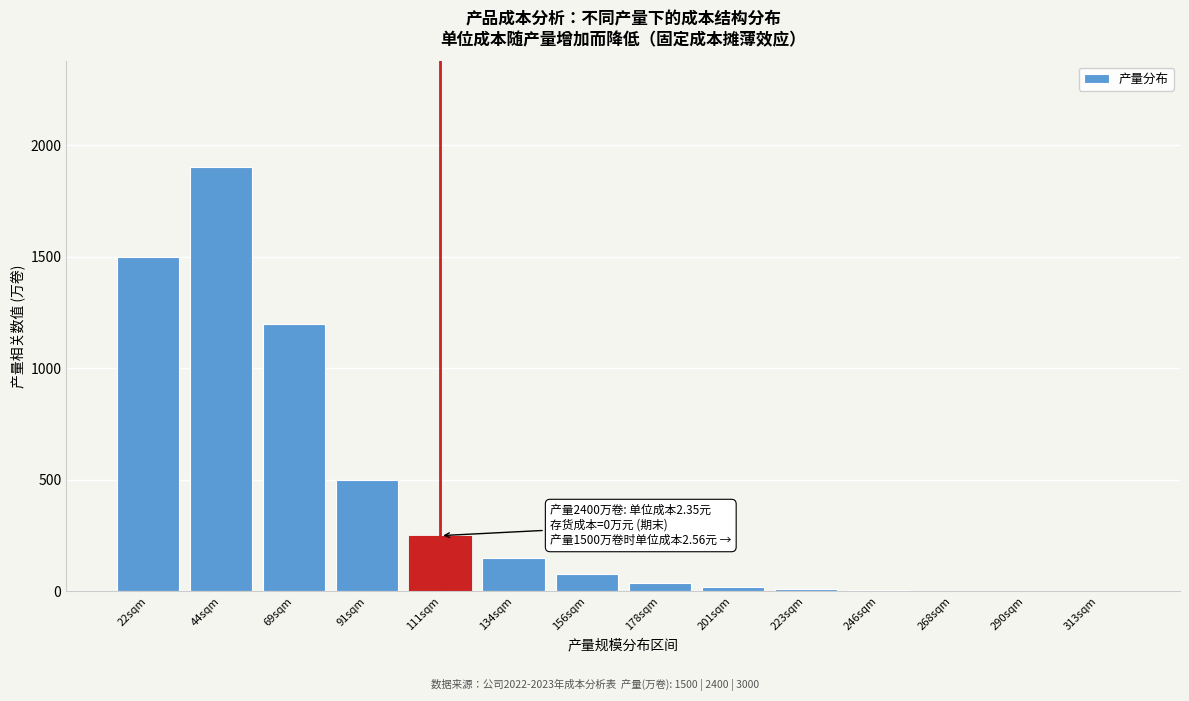

The value at 111sqm is 143. True or false?

False